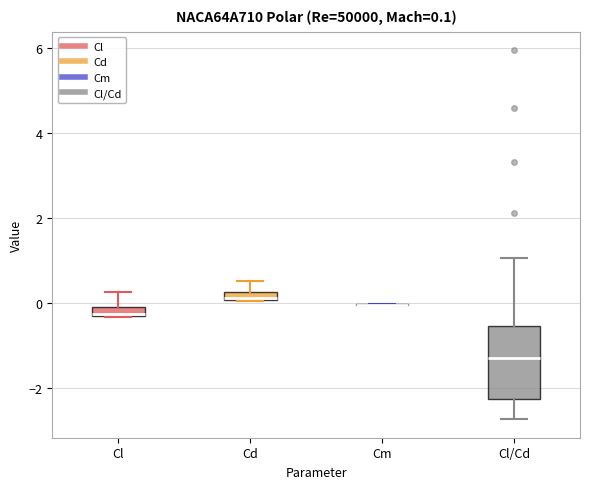

Comparing the boxes themselves (not the whiskers), which one is the tallest?

Cl/Cd